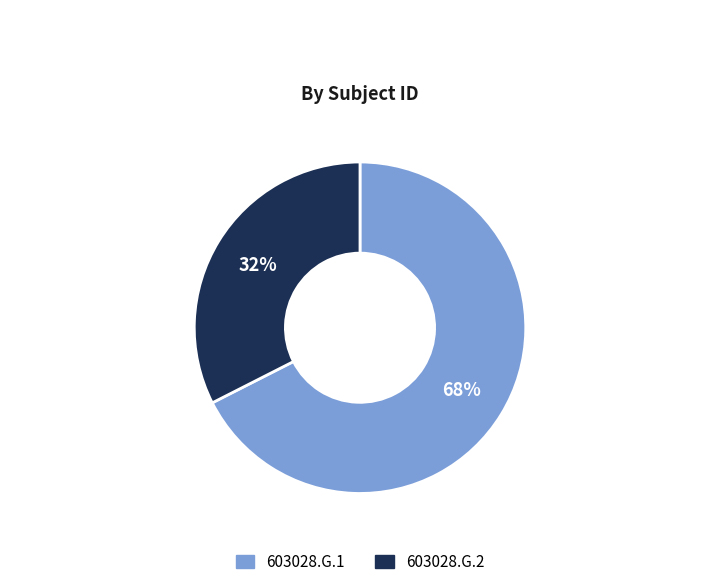

What percentage is the 603028.G.2 slice, to the nearest percent?

32%